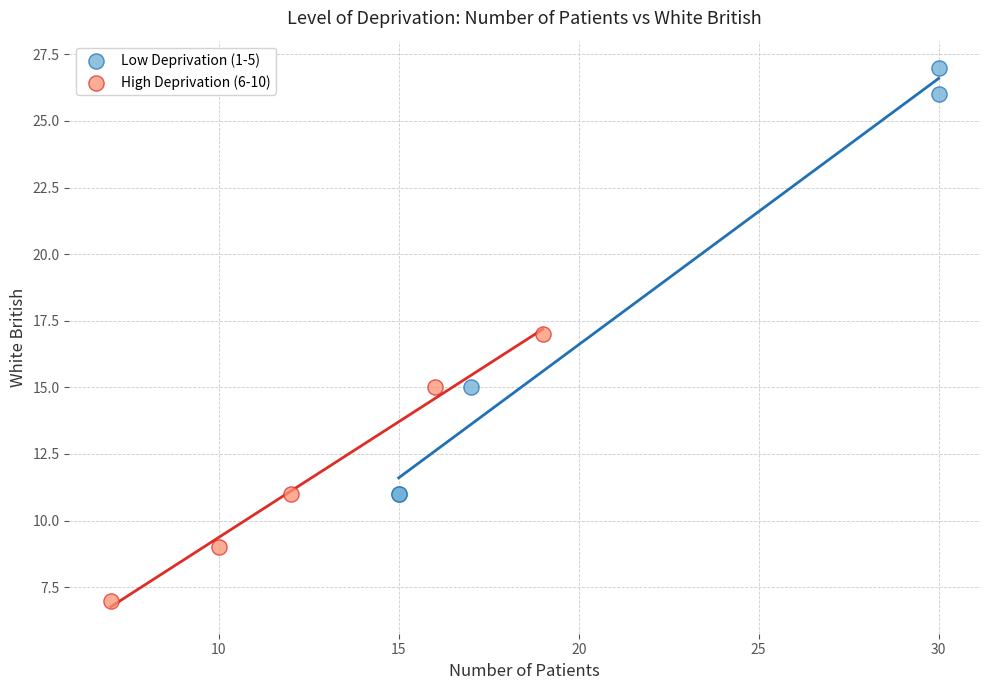

Which series reaches the maximum Y coordinate?

Low Deprivation (1-5)